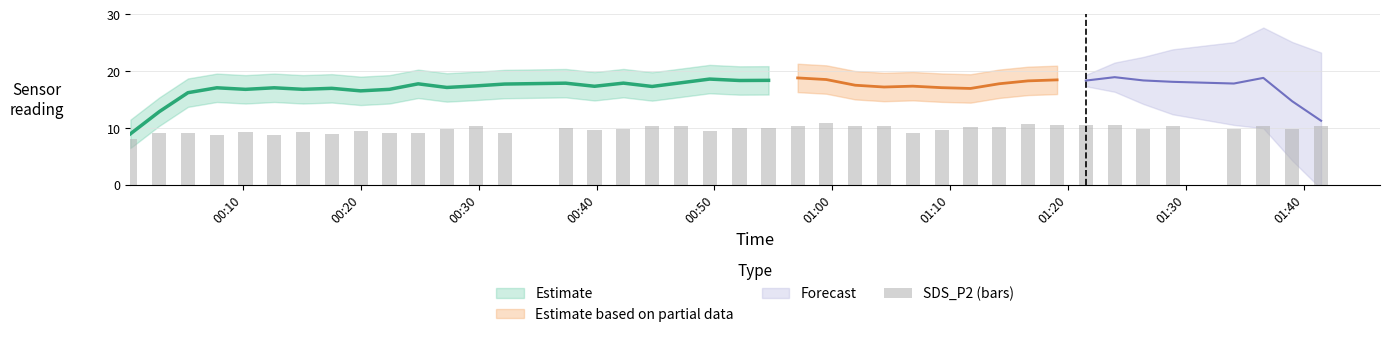

Are the bars grouped side by side (vs. stacked)?

No